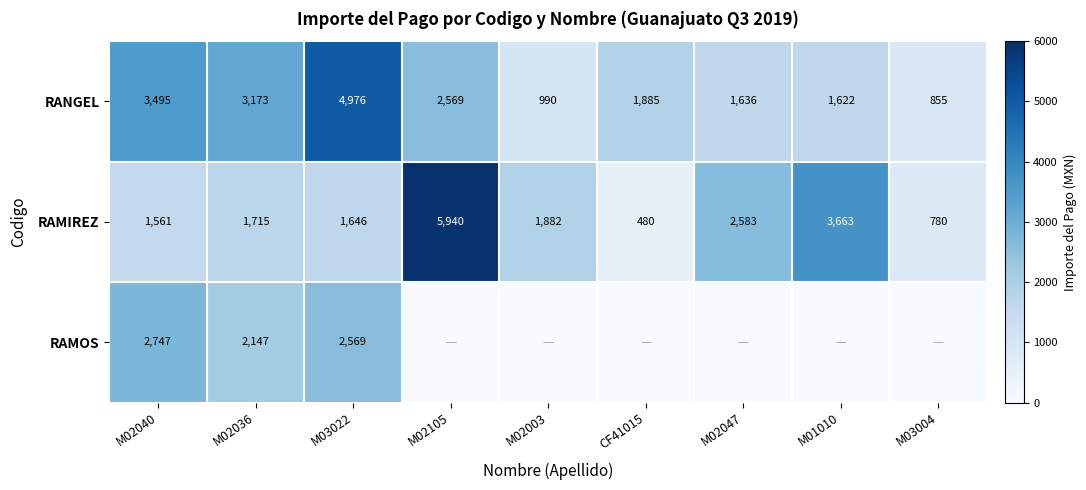

At which label is RAMIREZ closest to 3210?

M01010